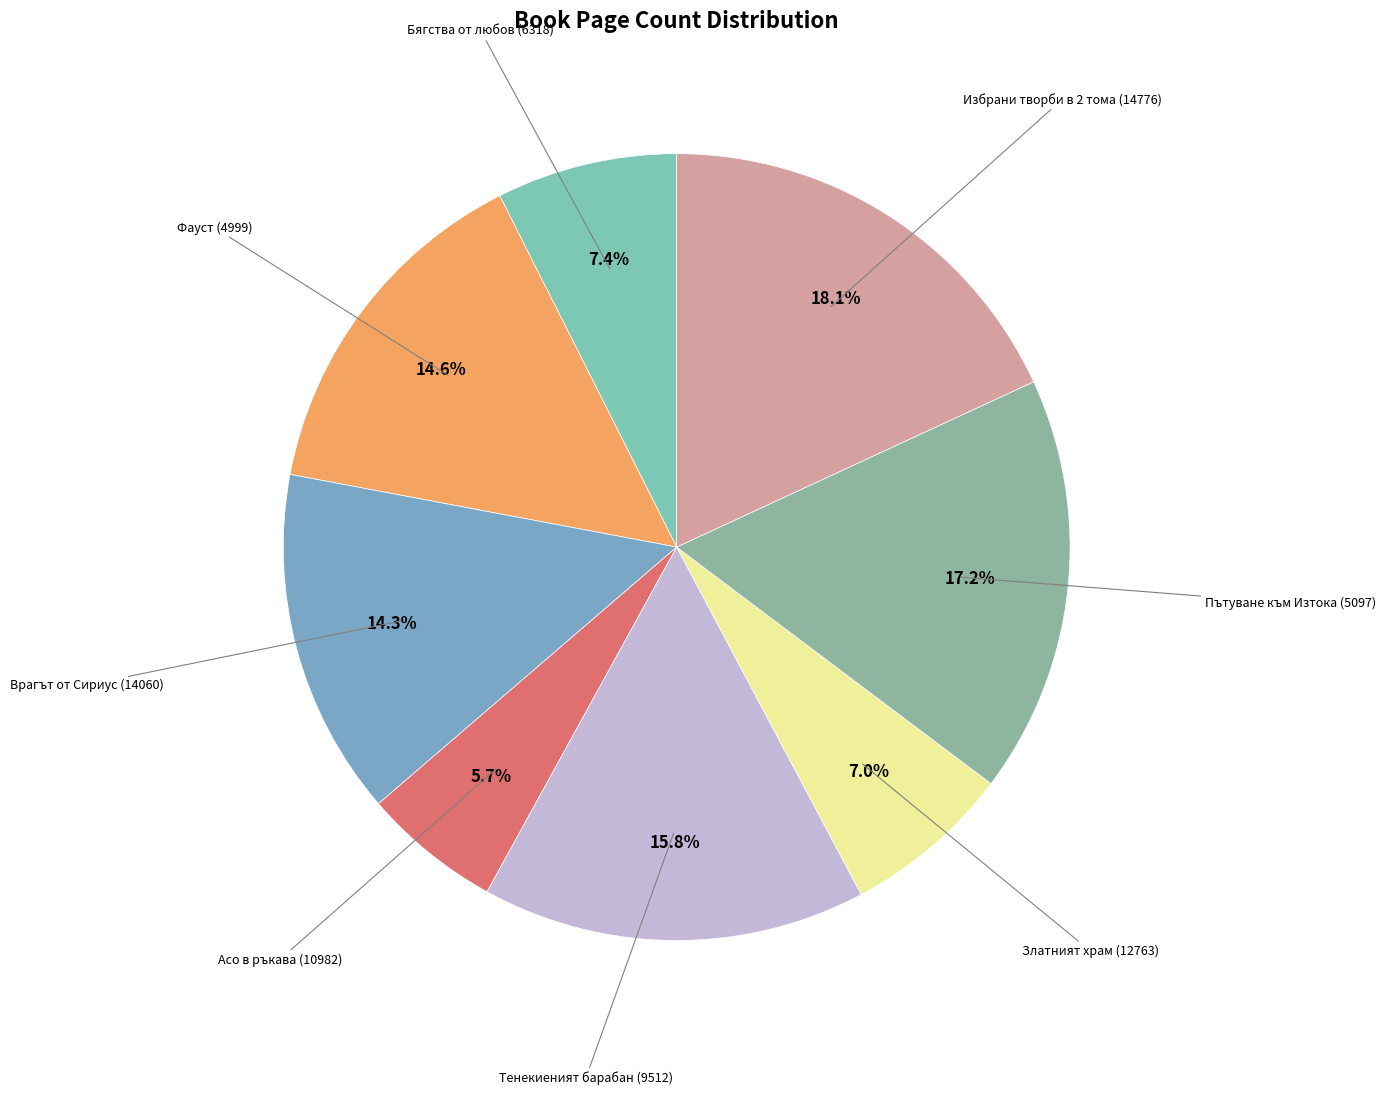

The Асо в ръкава (10982) slice represents 1% of the pie. True or false?

False